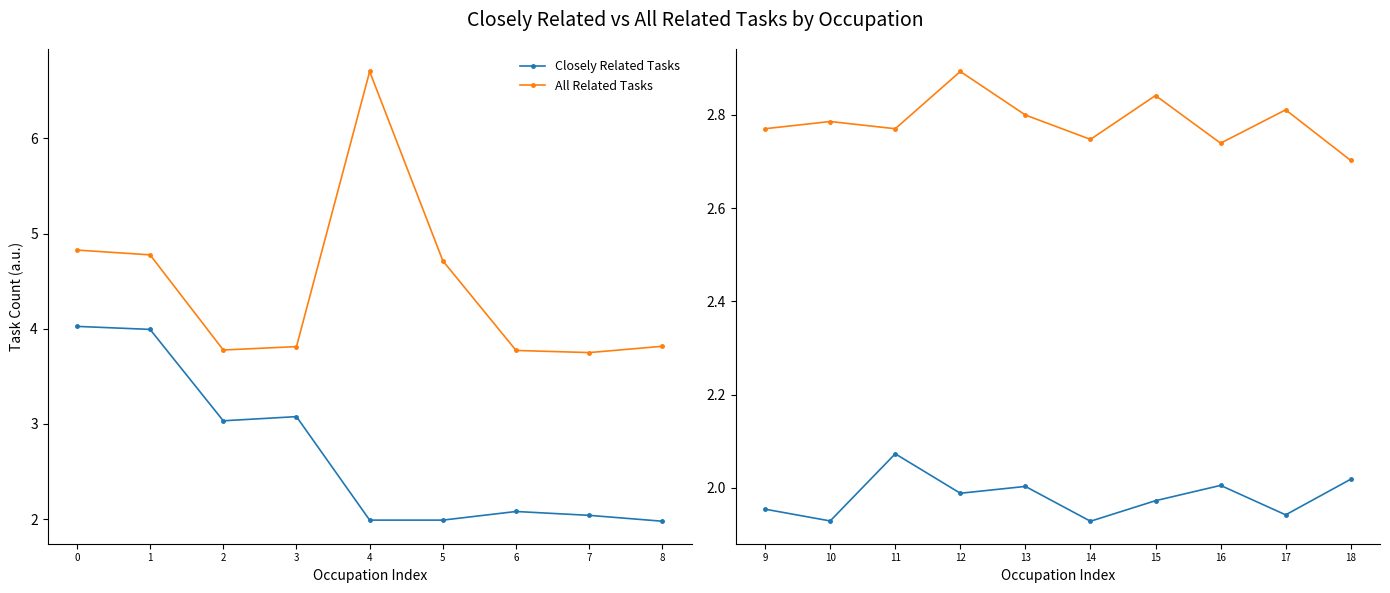

Does the chart have visible grid lines?

No